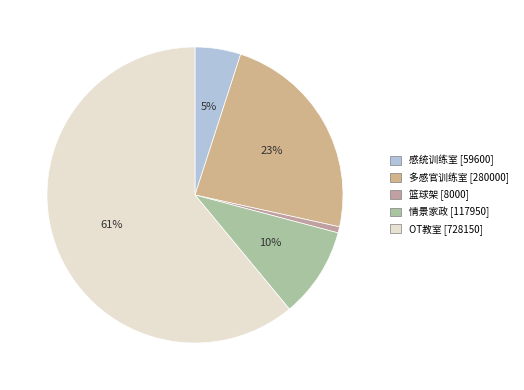

Does OT教室 account for over 50% of the chart?

Yes